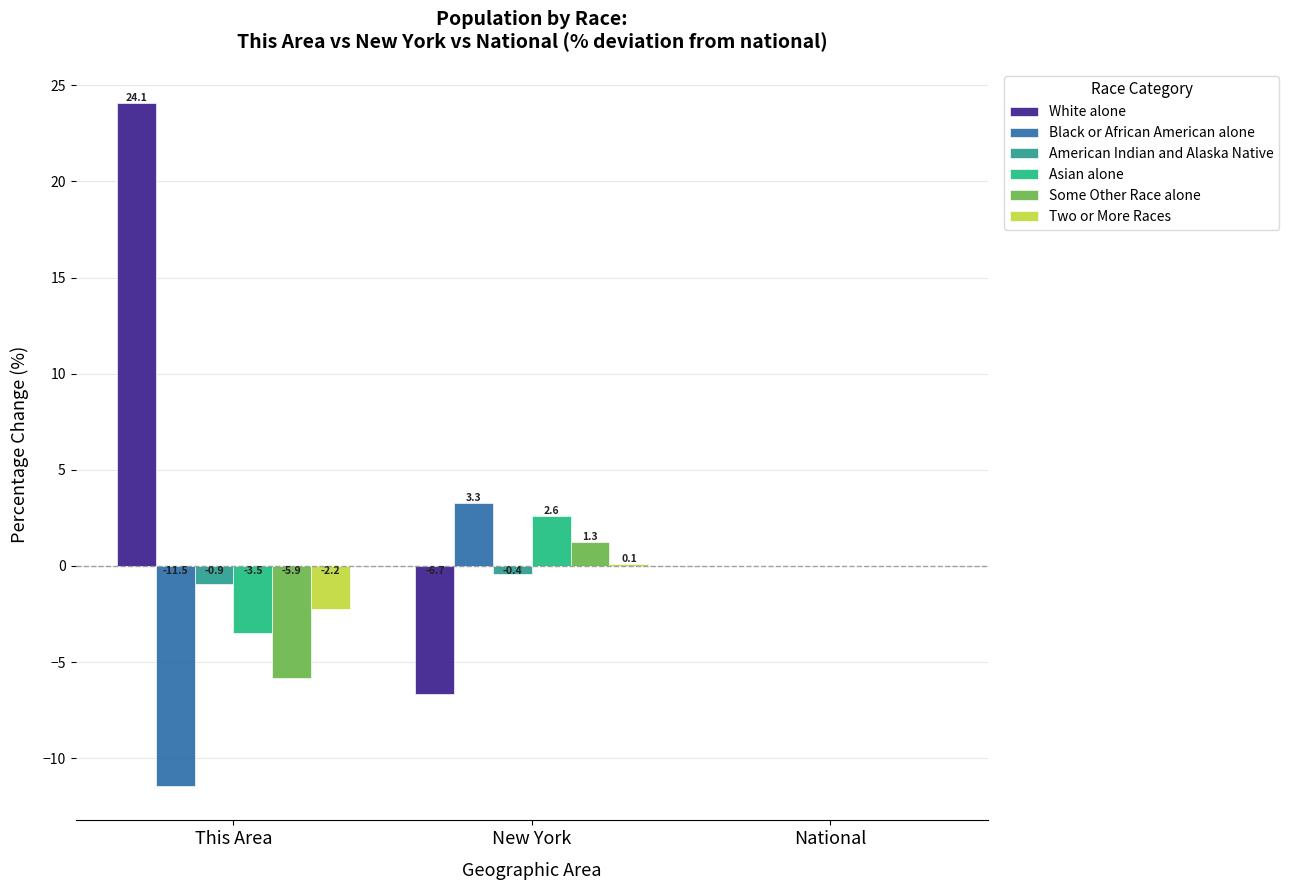

The value of American Indian and Alaska Native at This Area is -0.9. True or false?

True